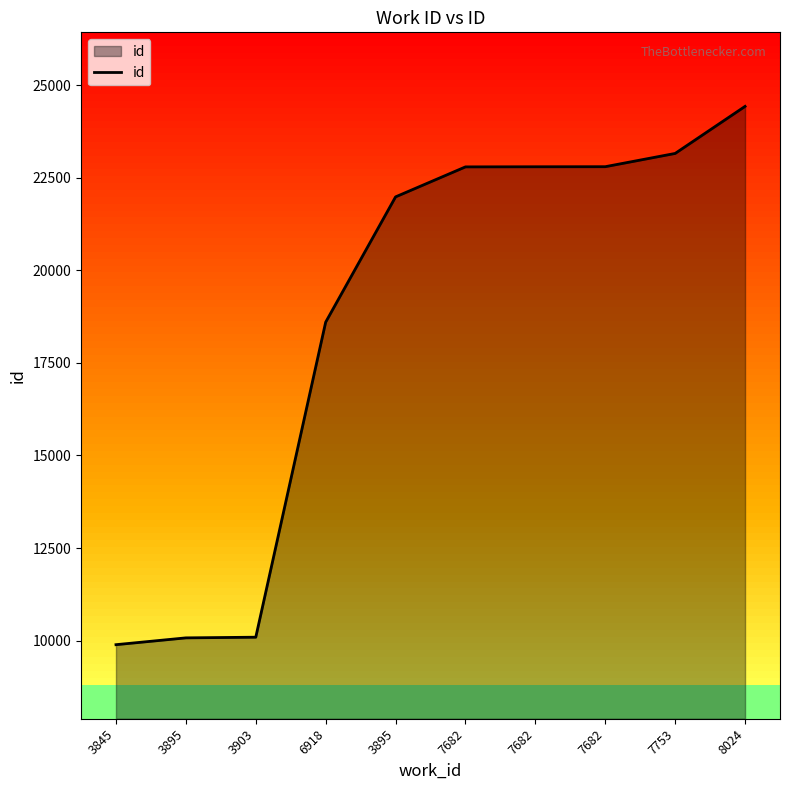

What is the label of the 4th point from the left?

6918